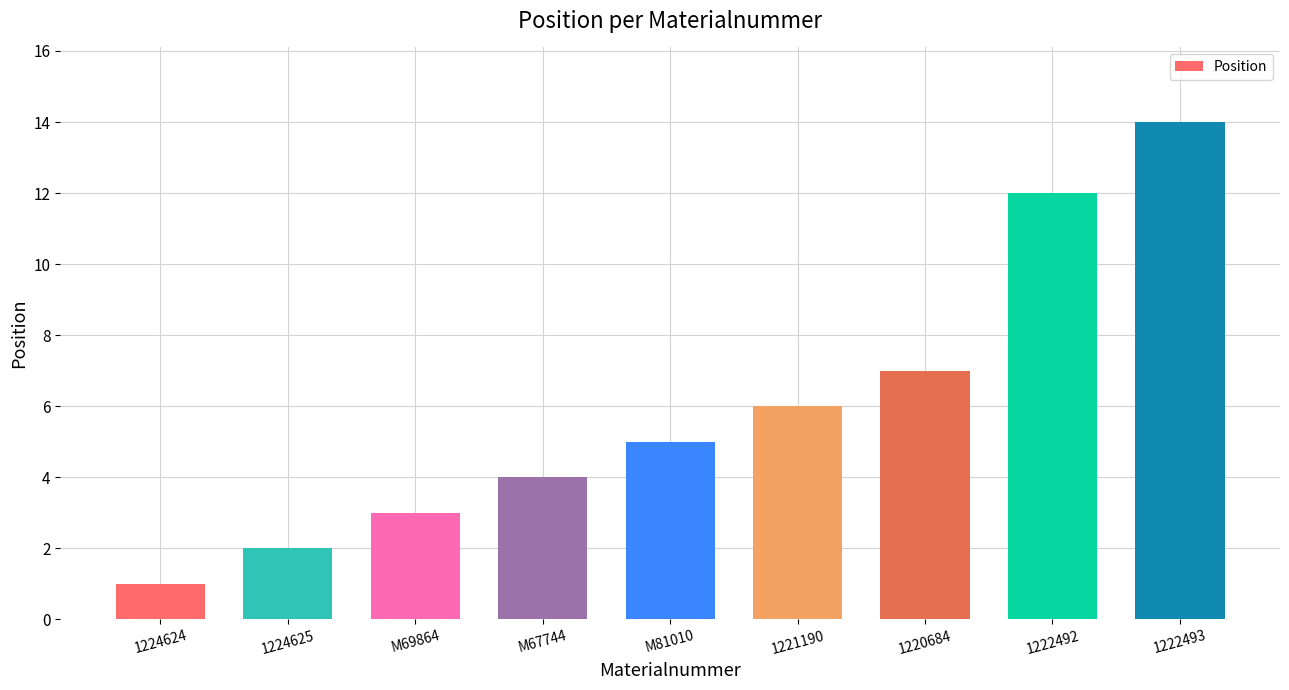

What position from the left is M69864?

3